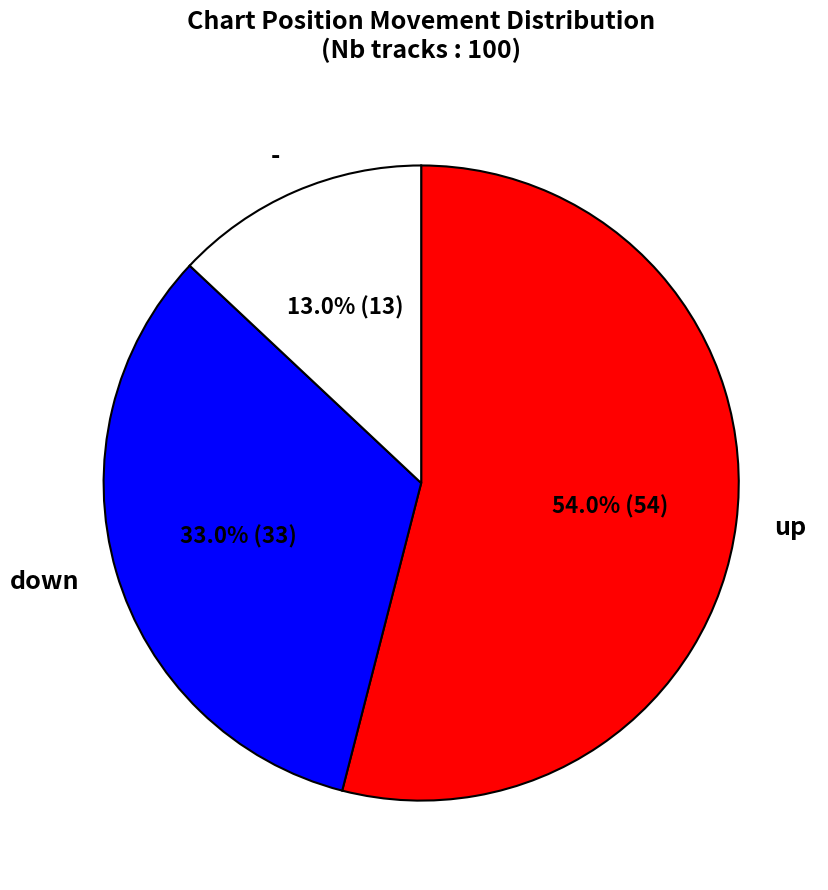

Rank the categories by value from lowest to highest.

-, down, up